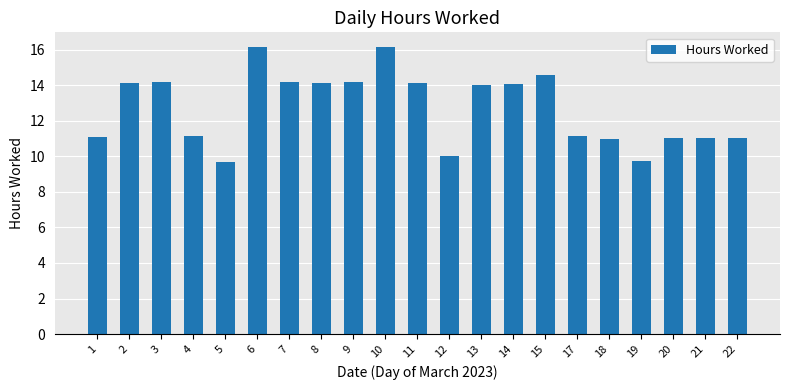

What is the maximum value shown in the chart?

16.2